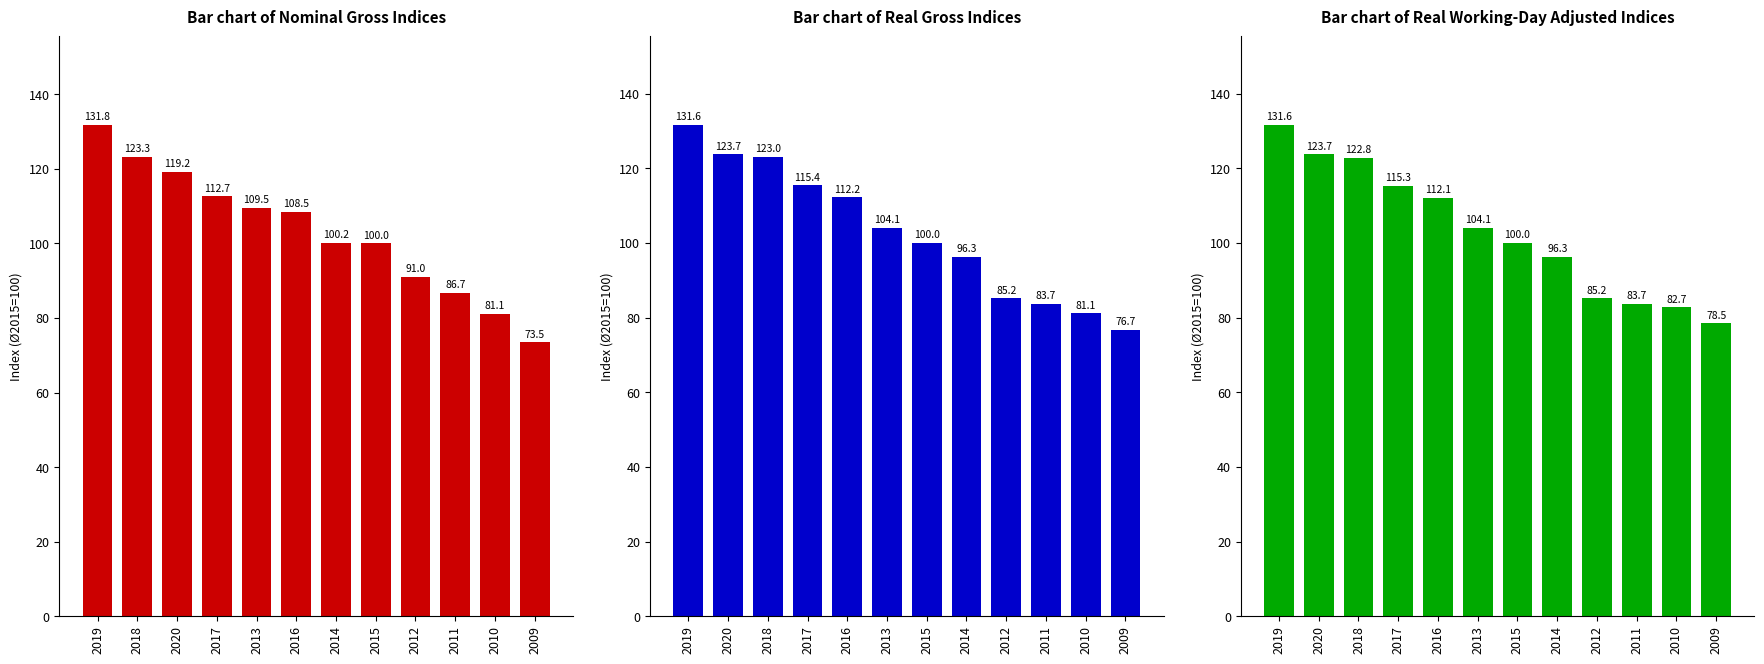

Which has a higher value, 2018 or 2015?

2018